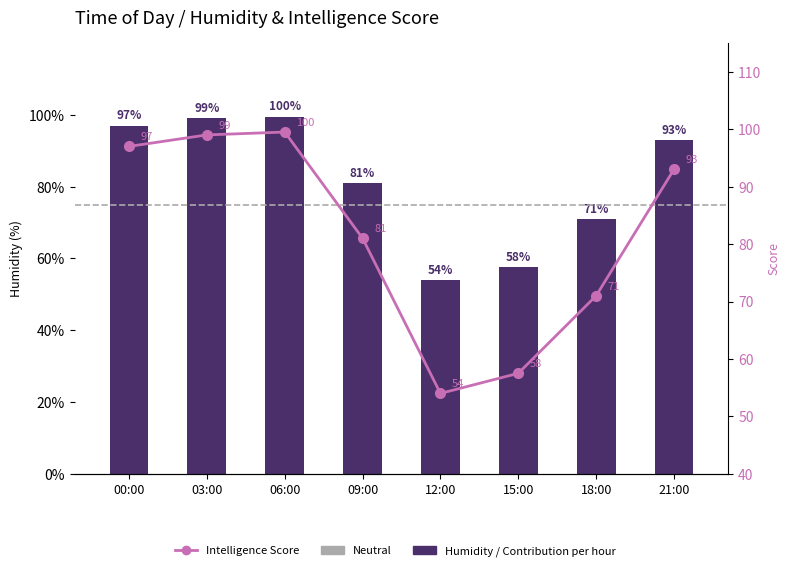

Does the chart contain stacked bars?

No